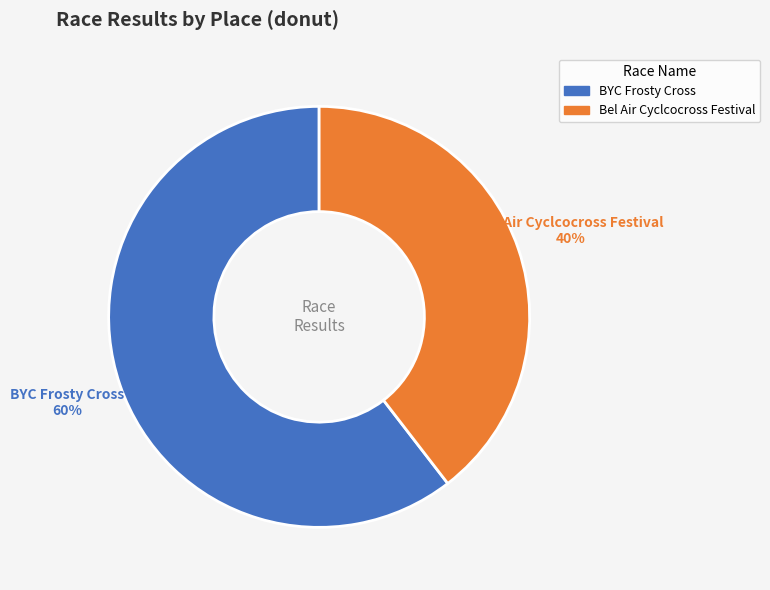

What percentage is the Bel Air Cyclcocross Festival slice, to the nearest percent?

40%